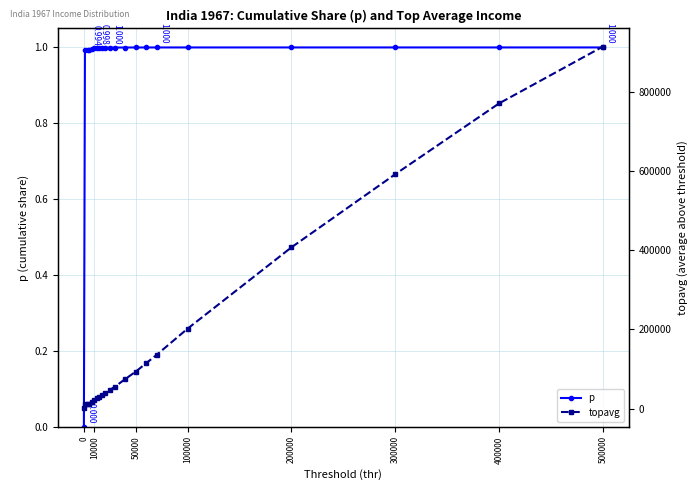

Count the number of categories in the chart.

21